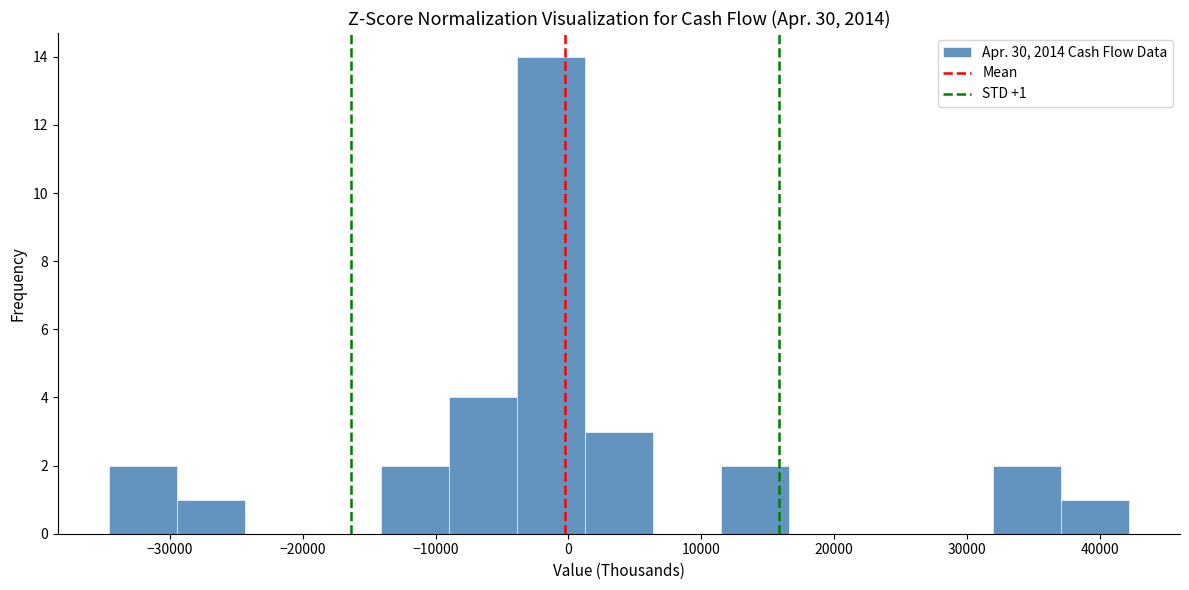

Over which range of the x-axis is the bar tallest?

-4000 to 1000